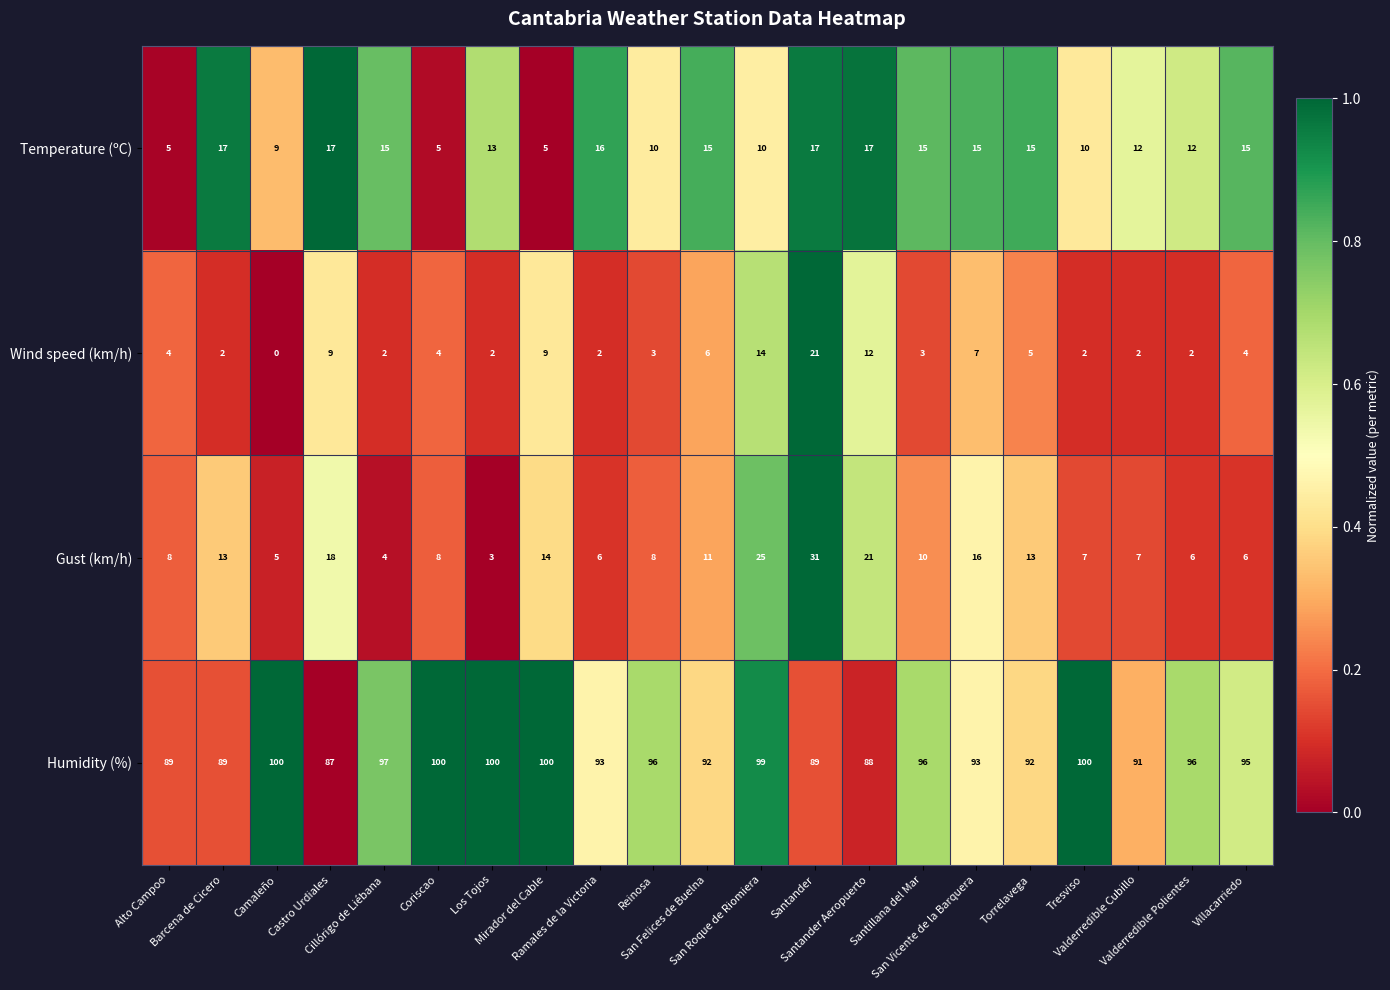

How many categories are shown in the chart?

21